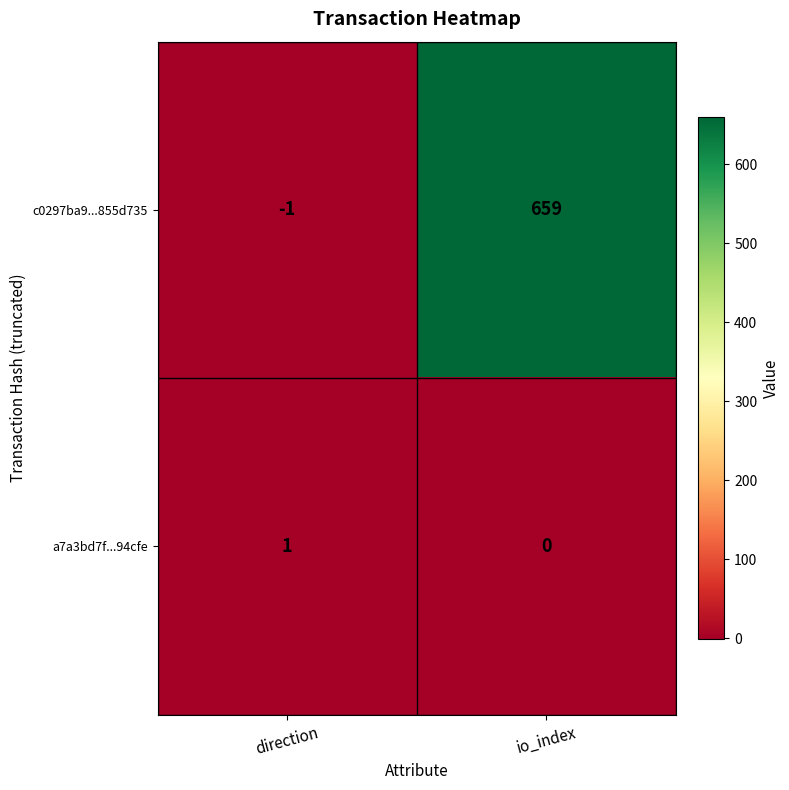

At how many categories does at least one series exceed 508?

1